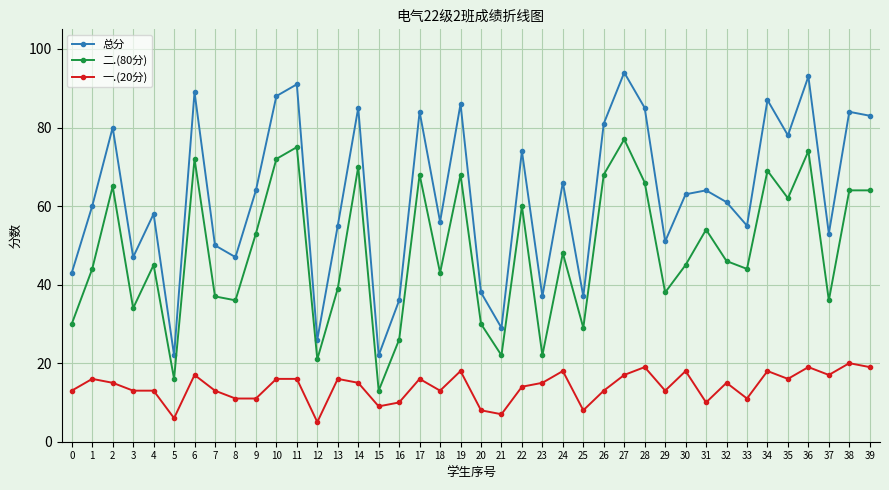

What is the difference between the maximum and minimum values in the 总分 series?

72